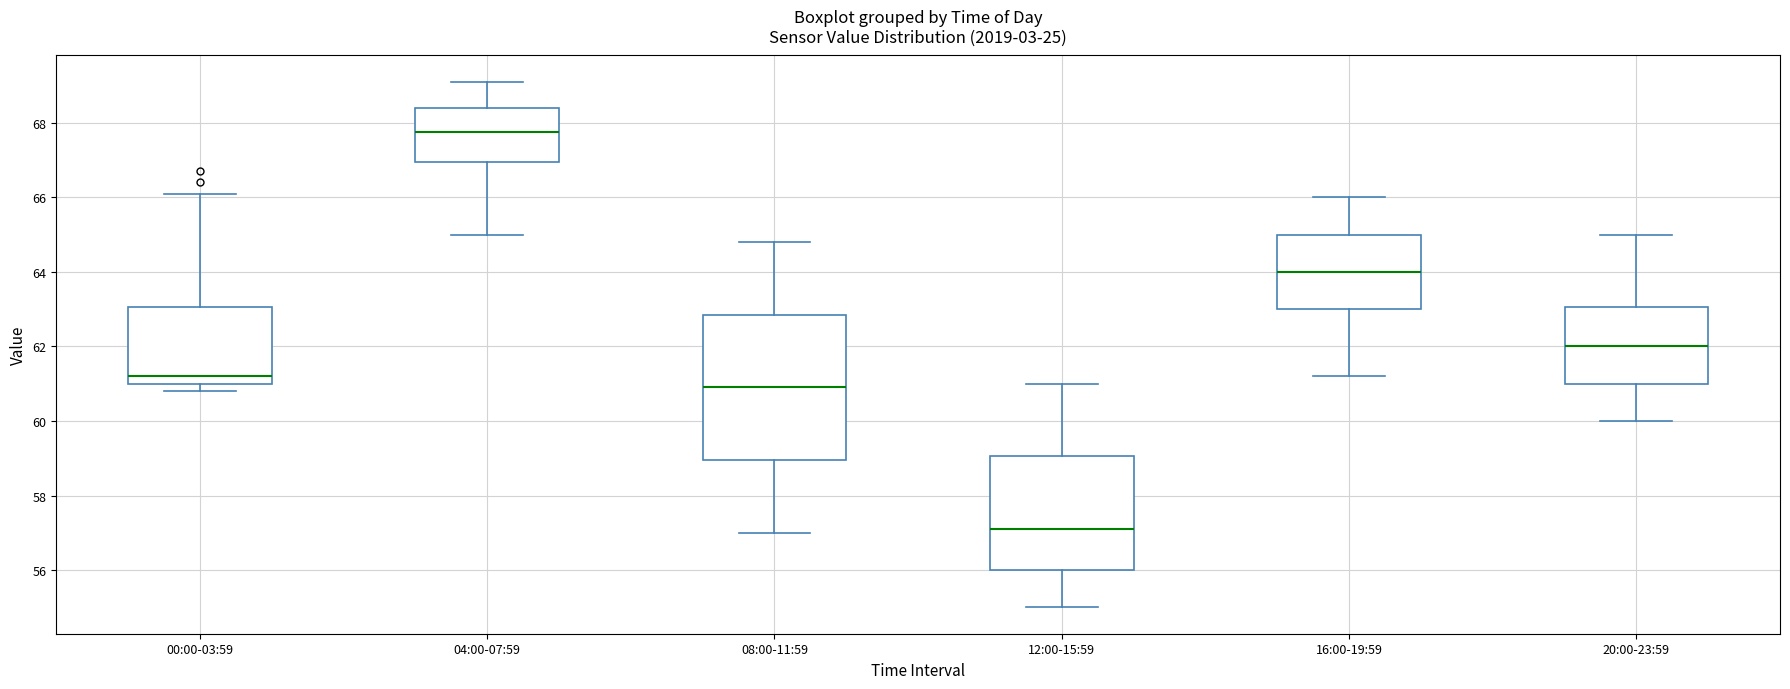

Where is the lower edge of the box for 12:00-15:59 on the y-axis? The values are not printed on the chart, so give them approximately, as read against the axis.

56.0